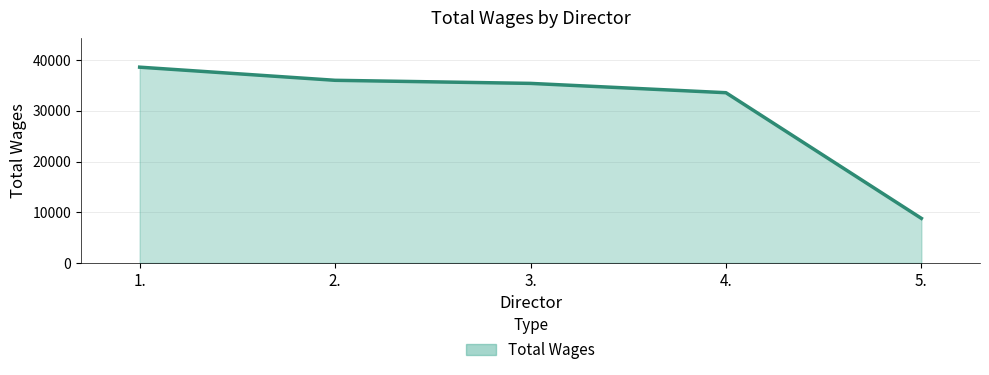

What is the ratio of the value at 3. to the value at 1.?

0.9